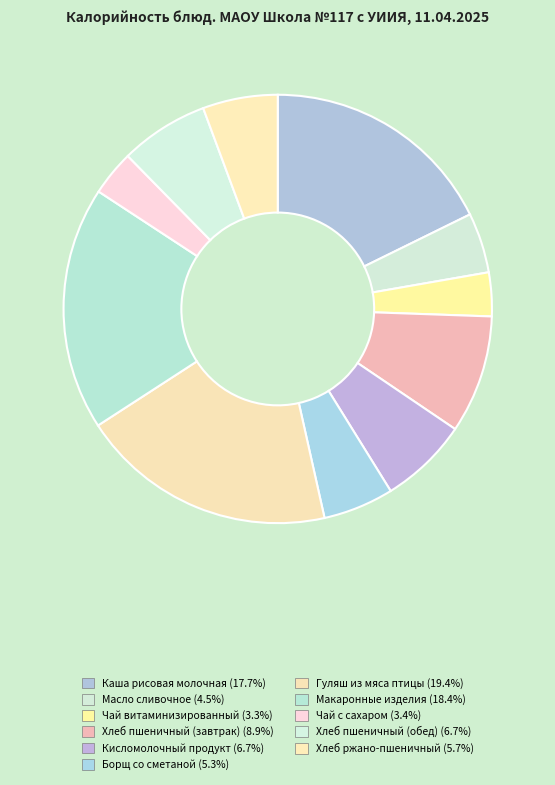

Count the number of slices in the pie.

11